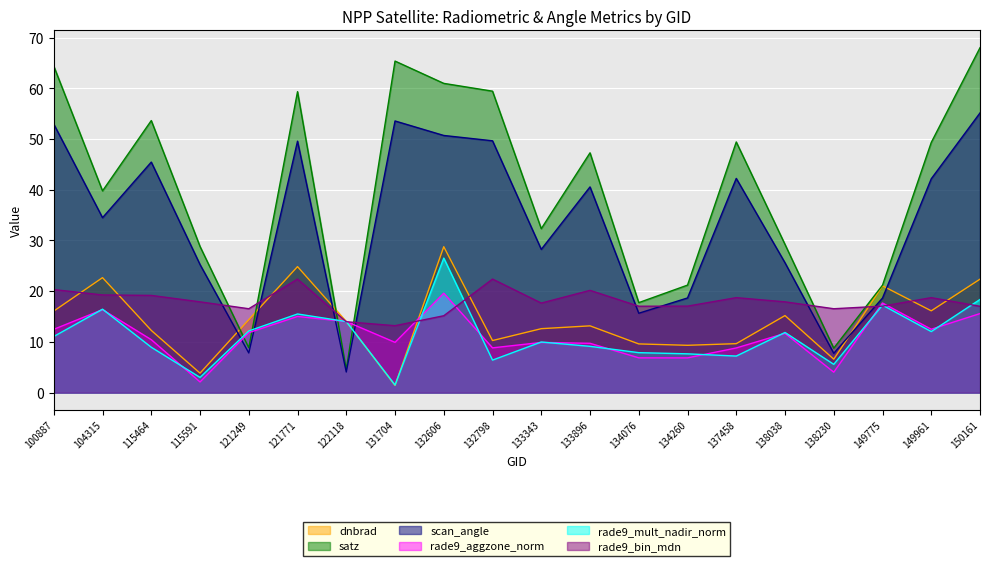

What is the approximate value of rade9_aggzone_norm at 115591?

2.1